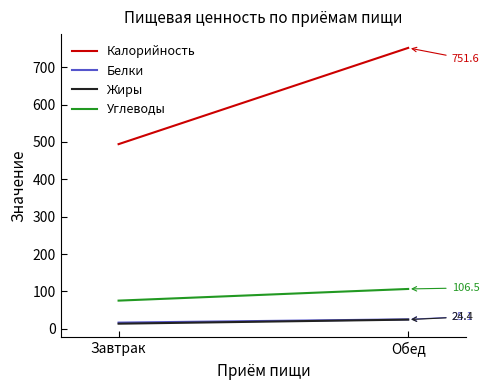

Which series has the largest total across all categories?

Калорийность